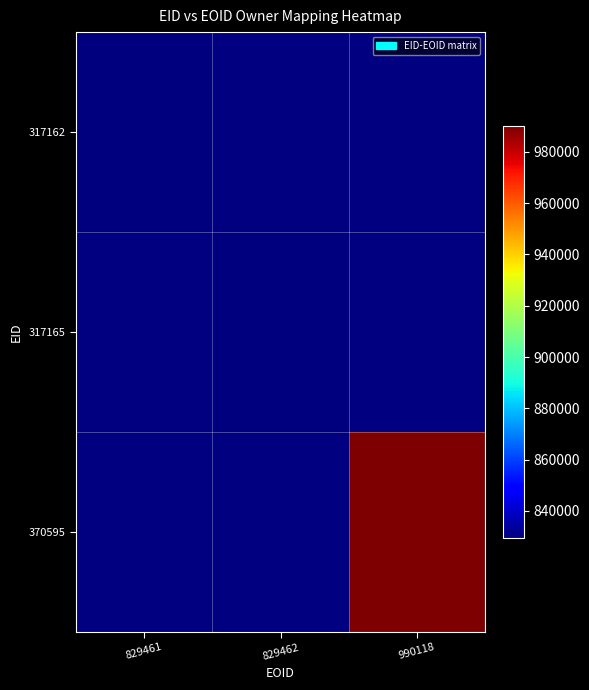

Is the value of 370595 at 829462 greater than the value of 317162 at 829461?

No